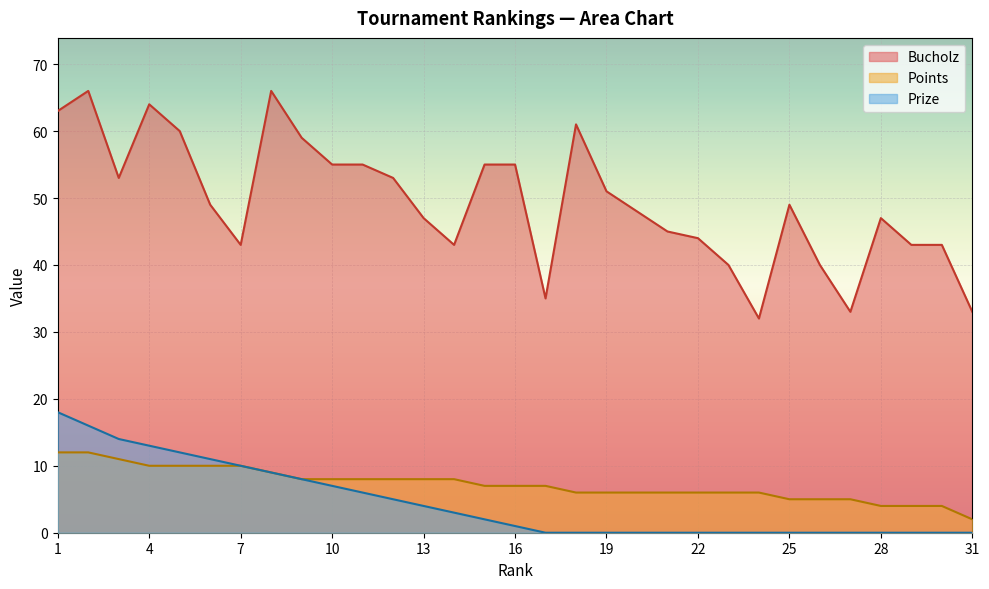

What value does the Points series have at 11?

8